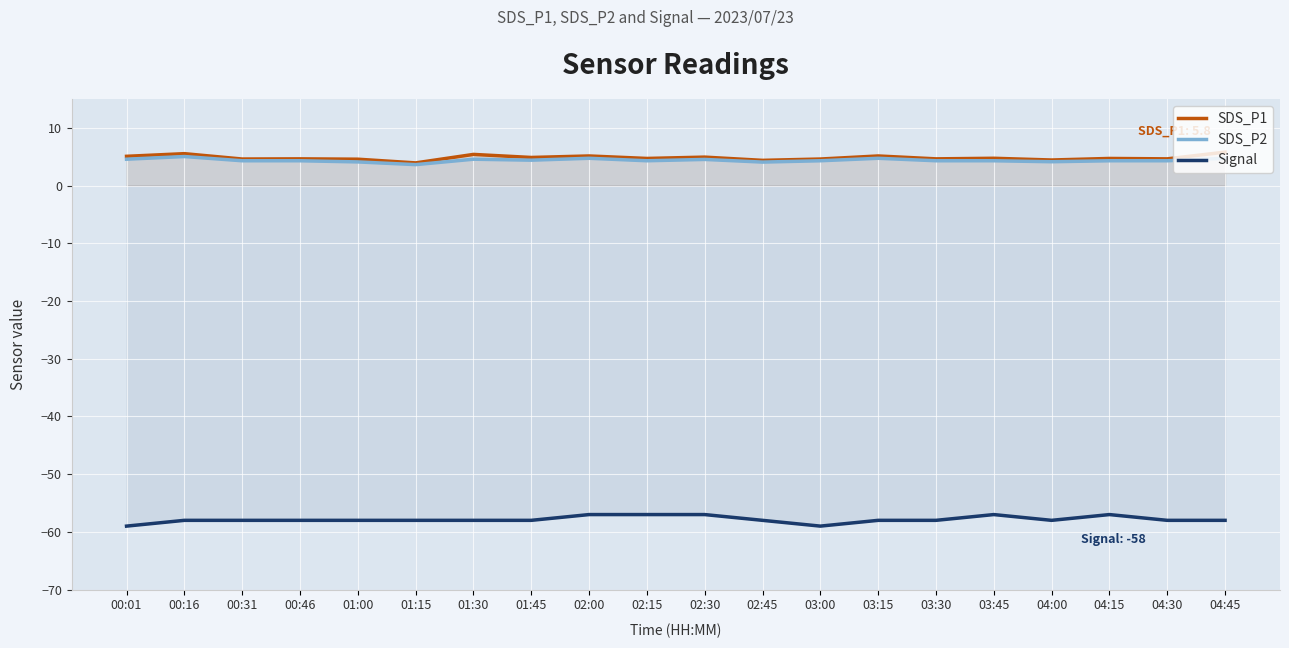

Which series has the widest spread of values?

Signal